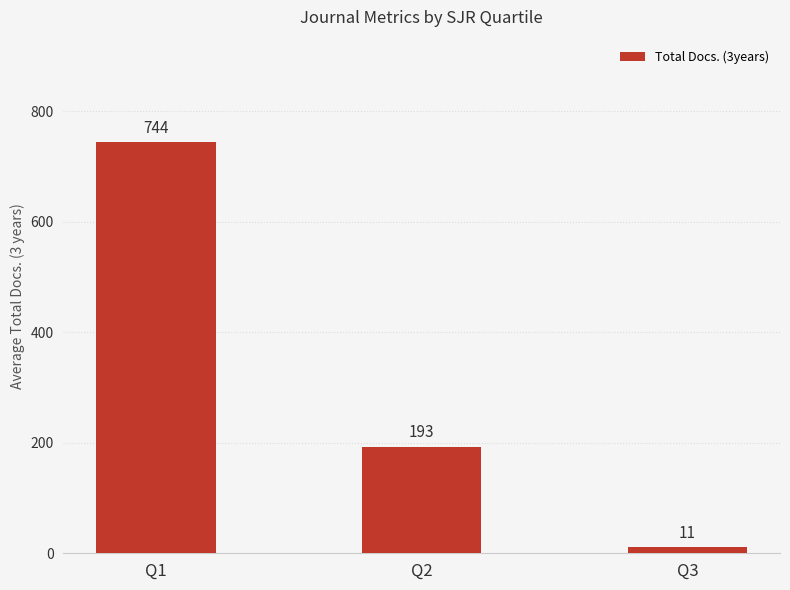

What is the change in value from Q1 to Q2?

-551